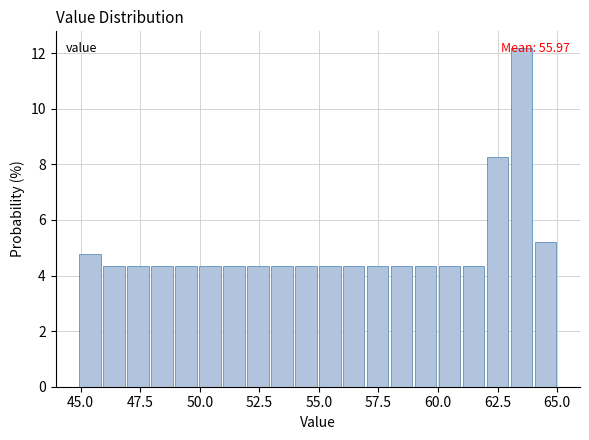

Read against the x-axis, roughly where is the centre of the tallest bar?

63.5